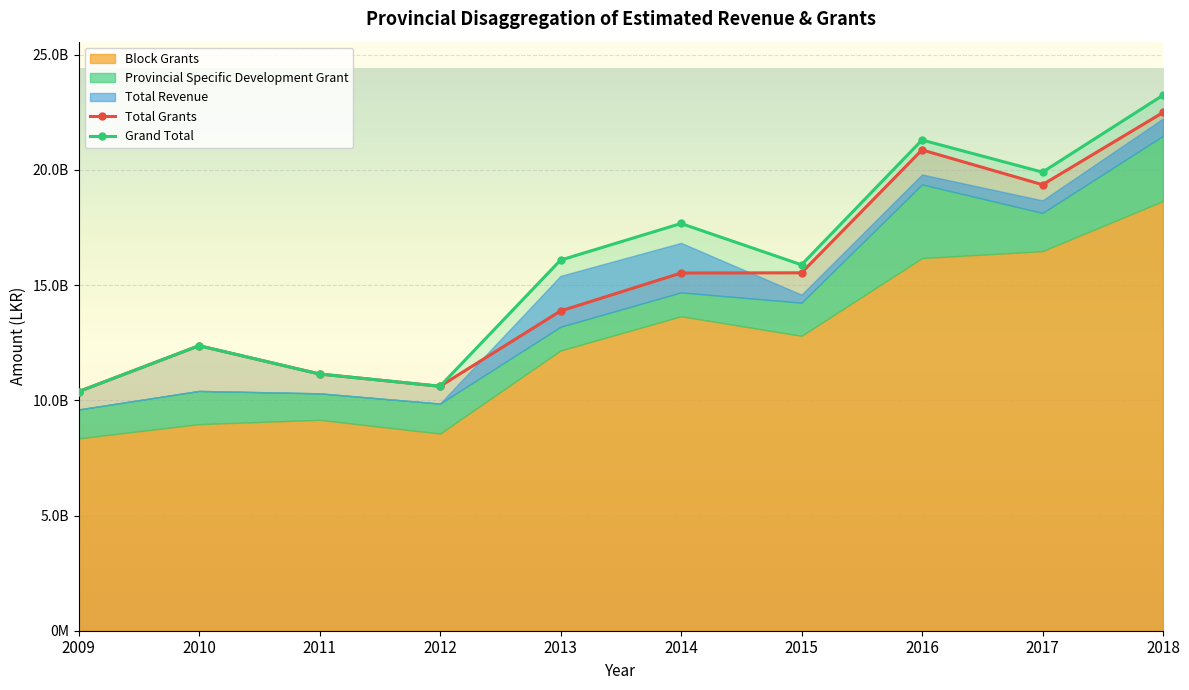

Is it true that Total Grants equals 10377776000 at 2009?

True